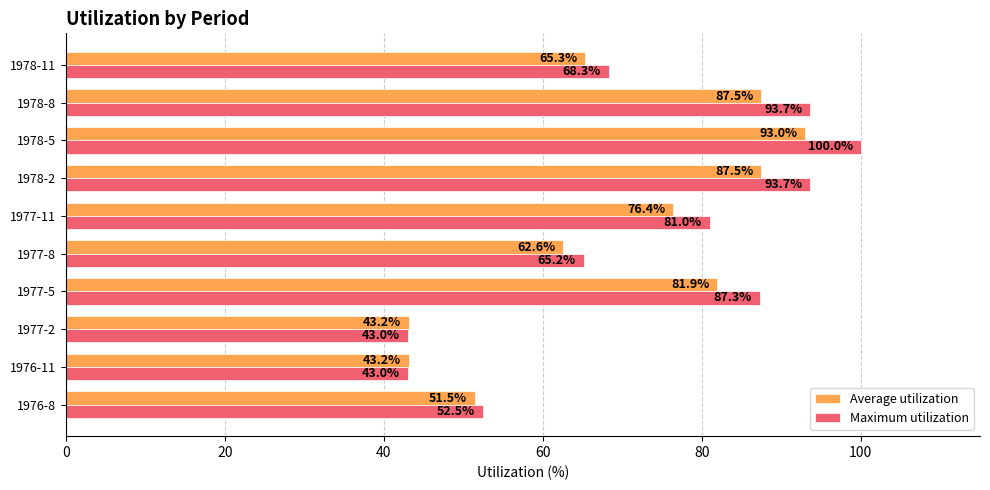

Count the number of categories in the chart.

10